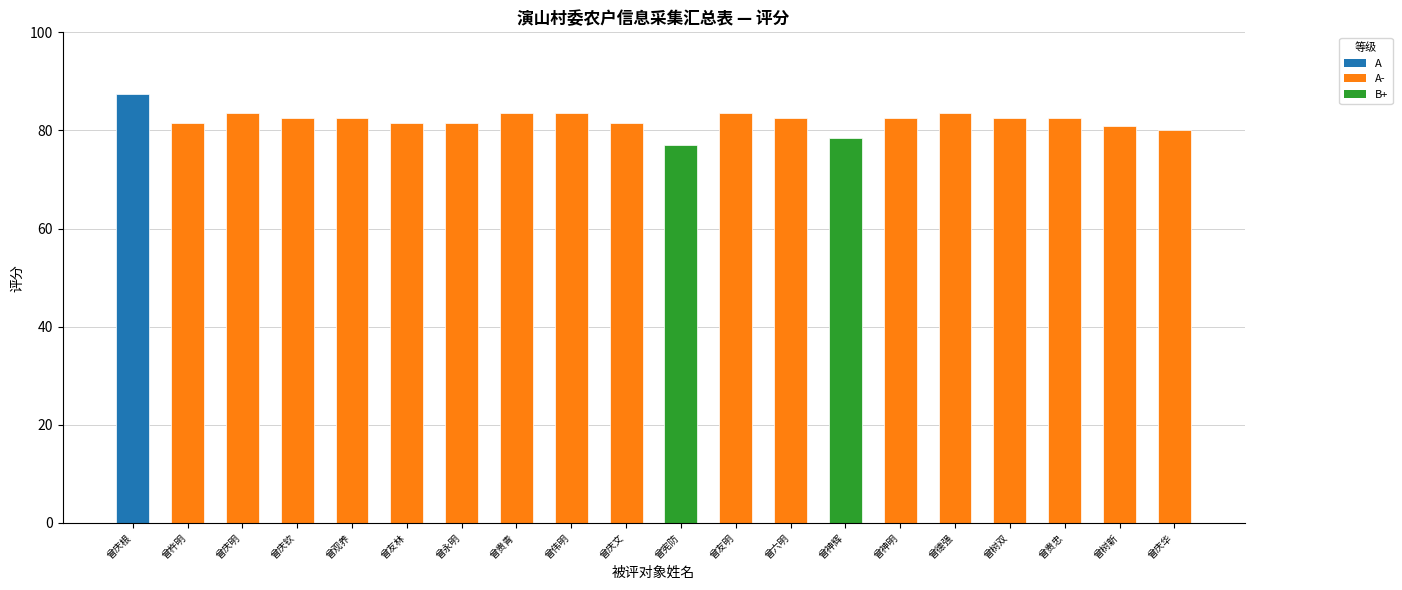

What position from the left is 曾宪防?

11